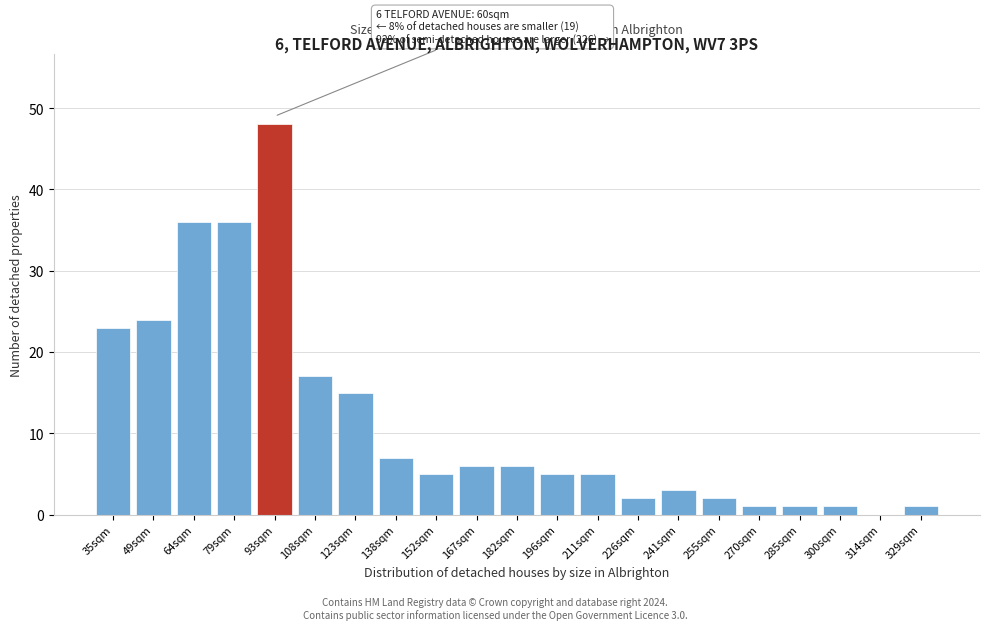

Reading left to right, transcribe all the data shown in this chart.

35sqm=23	49sqm=24	64sqm=36	79sqm=36	93sqm=48	108sqm=17	123sqm=15	138sqm=7	152sqm=5	167sqm=6	182sqm=6	196sqm=5	211sqm=5	226sqm=2	241sqm=3	255sqm=2	270sqm=1	285sqm=1	300sqm=1	314sqm=0	329sqm=1